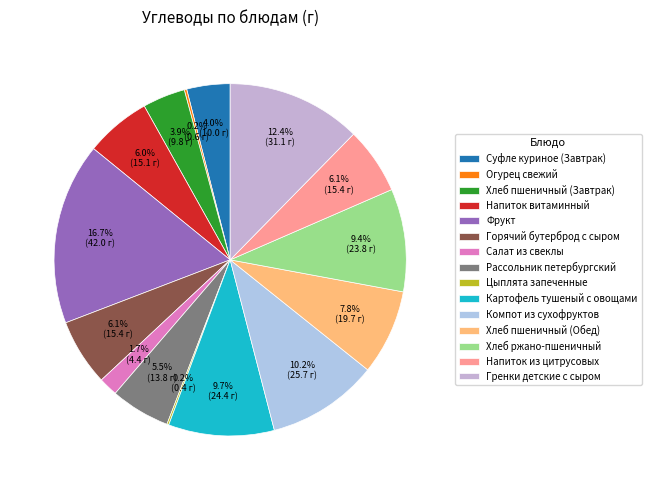

What is the smallest slice in the pie chart?

Цыплята запеченные